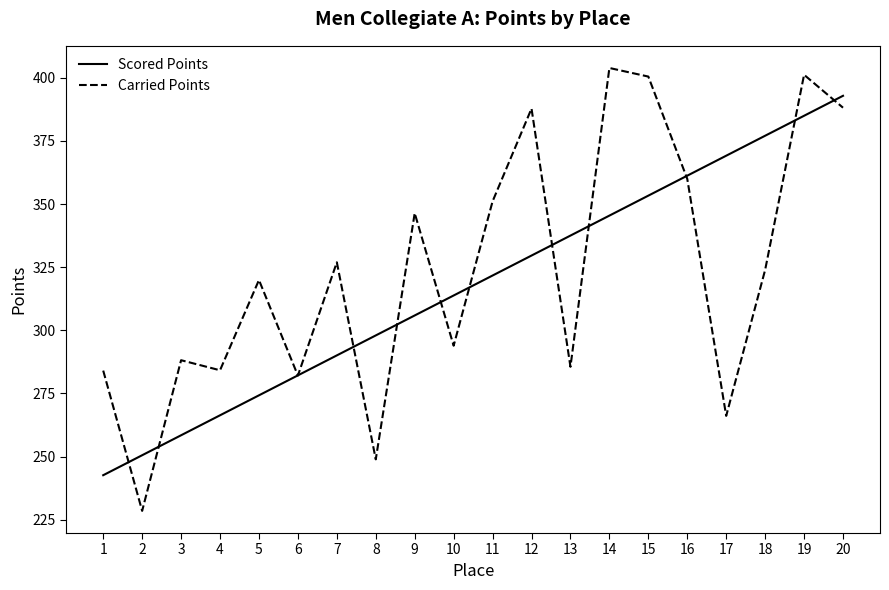

What is the average value of the Scored Points series?

317.7